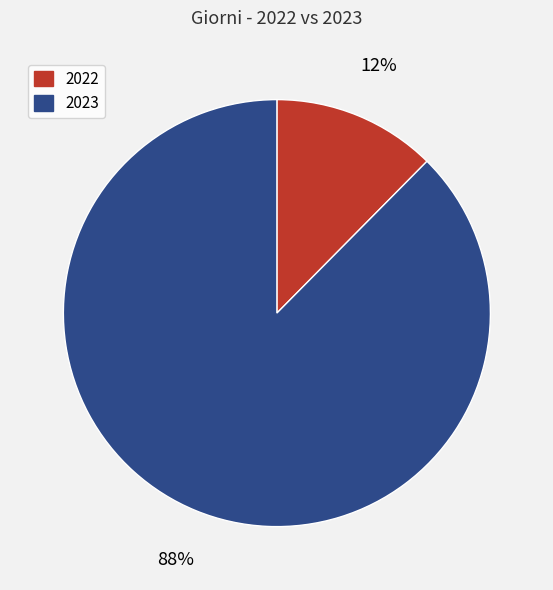

What is the majority slice?

2023